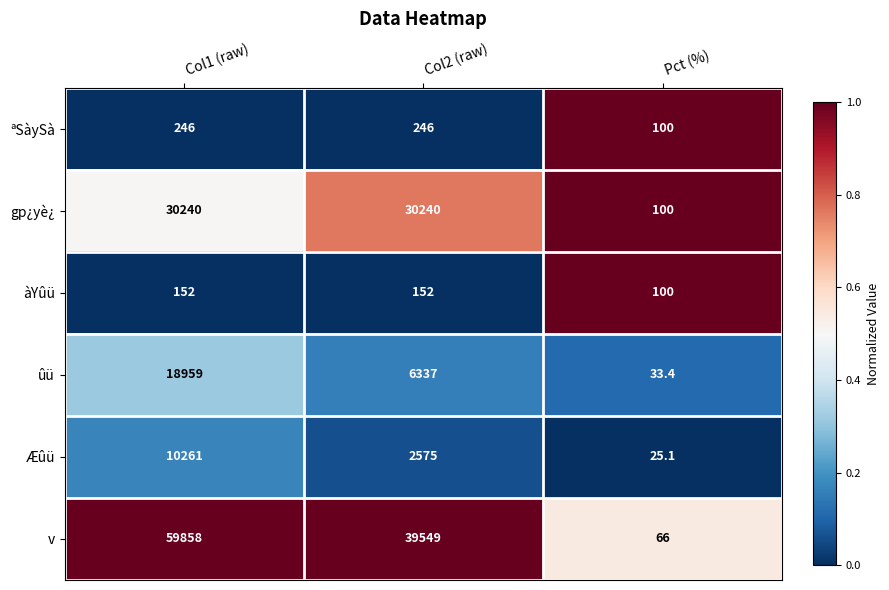

Reading left to right, extract all data points from this chart.

ªSàySà: 246.0	246.0	100.0
gp¿yè¿: 30240.0	30240.0	100.0
àYûü: 152.0	152.0	100.0
ûü: 18959.0	6337.0	33.4
Æûü: 10261.0	2575.0	25.1
v: 59858.0	39549.0	66.0